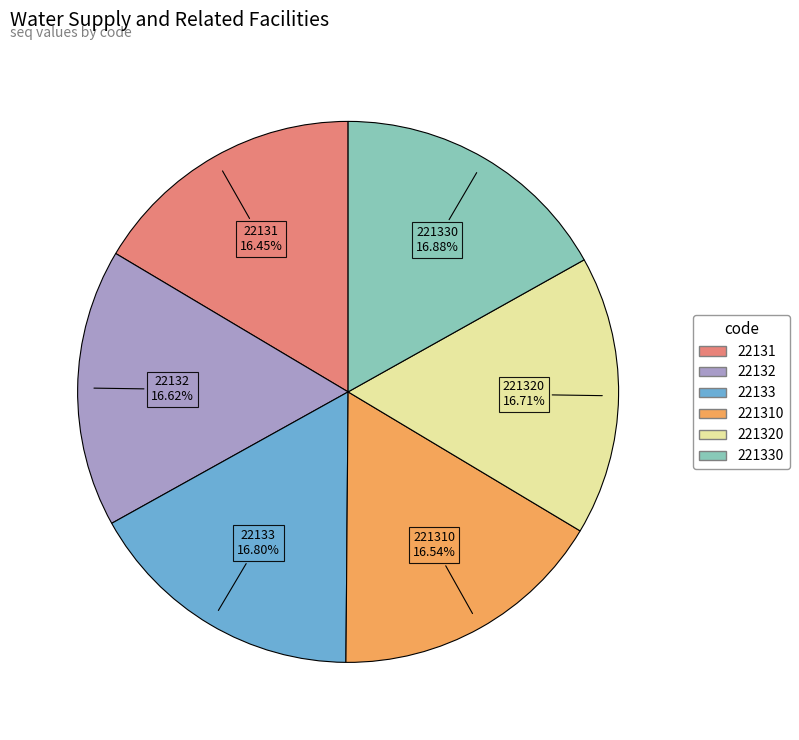

Count the number of slices in the pie.

6